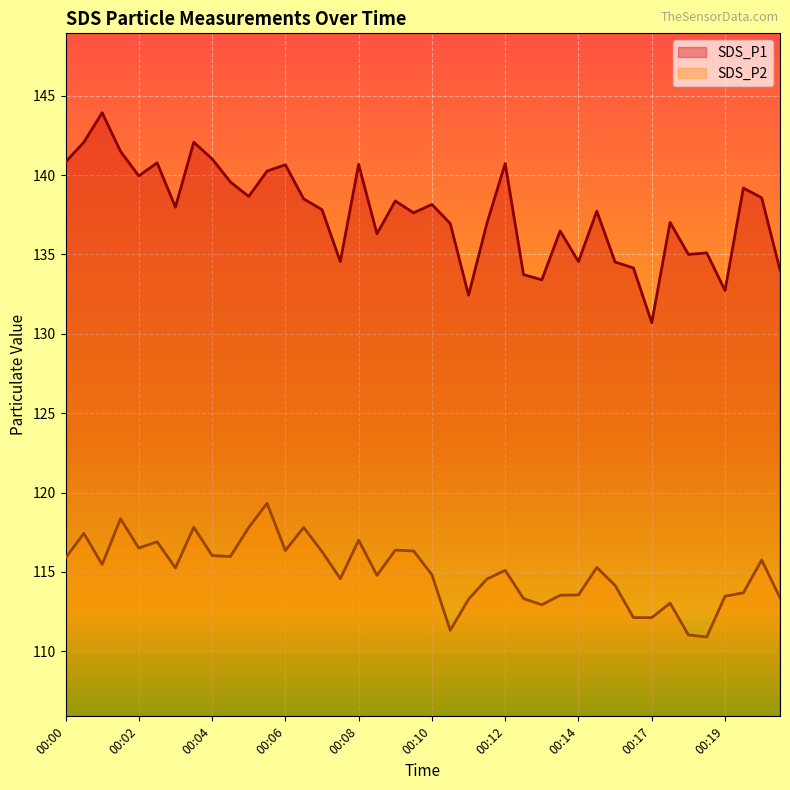

How many values in the SDS_P1 series are below 137?

16